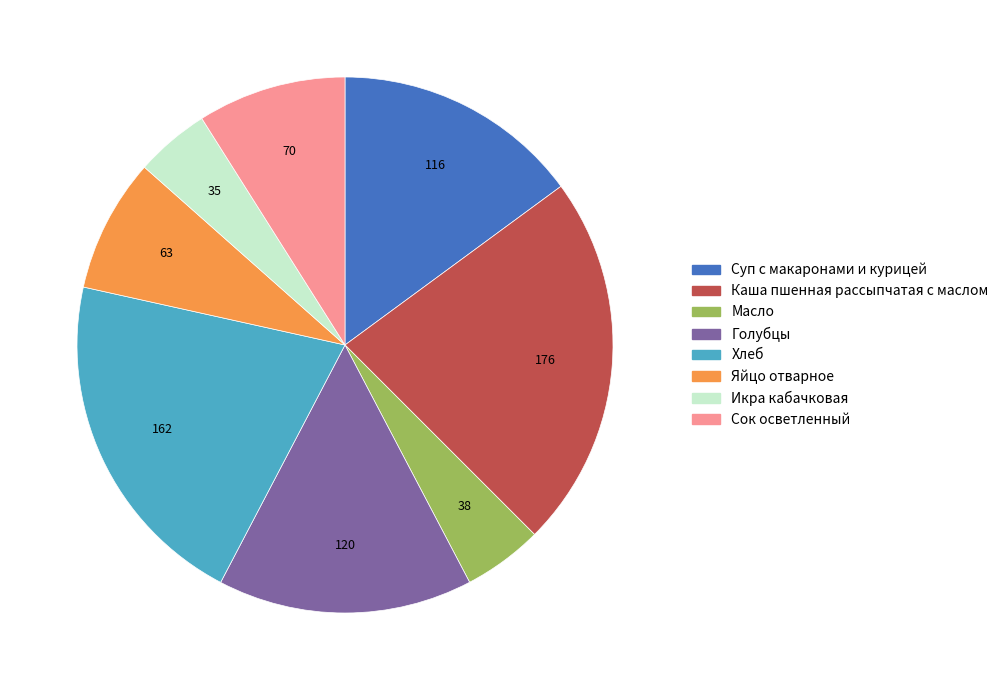

Does Сок осветленный account for over 50% of the chart?

No